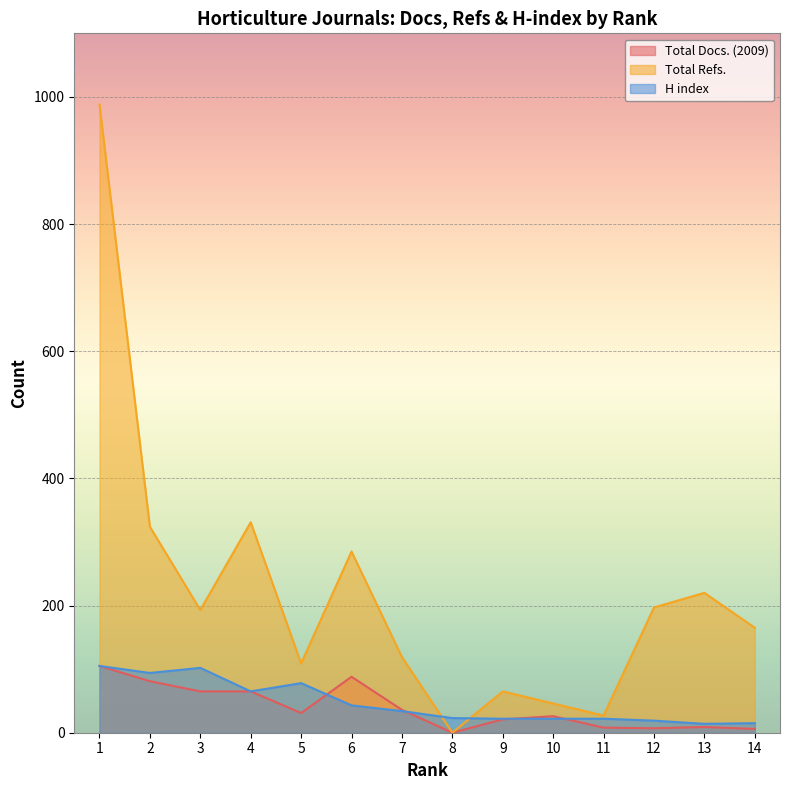

Between 4 and 5, which series saw the biggest shift?

Total Refs.